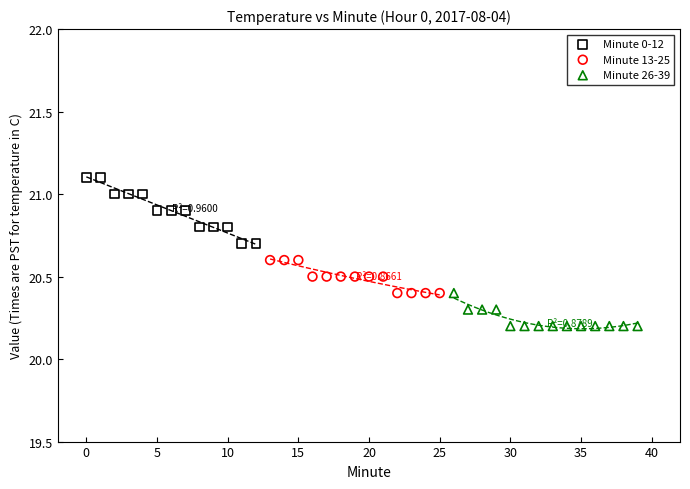

Which series has the largest Y range (max minus min)?

Minute 0-12